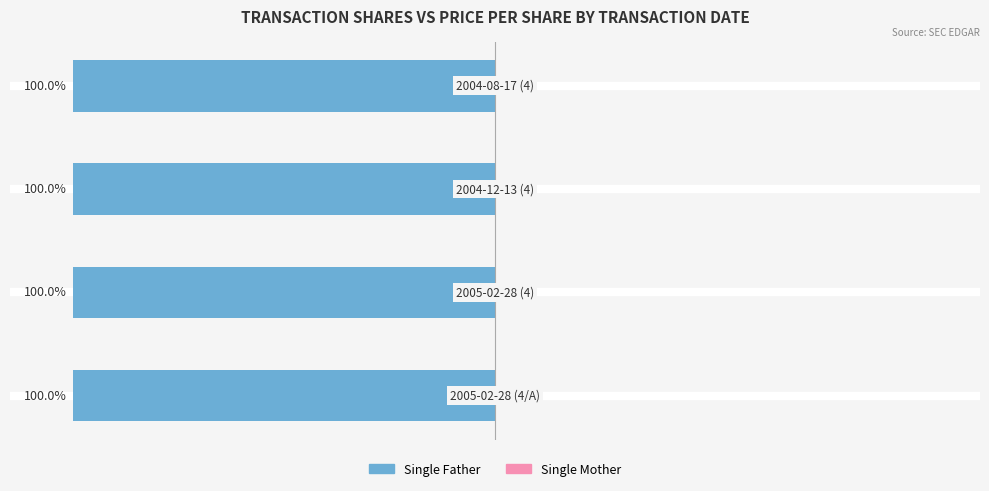

What is the value of the Single Father bar at the 3rd from the left?

-100.0